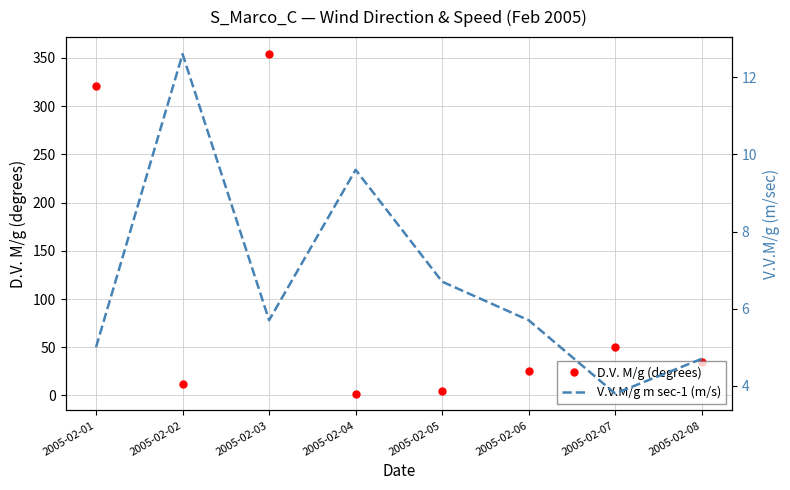

At which label does V.V.M/g m sec-1 (m/s) first exceed 5?

2005-02-02